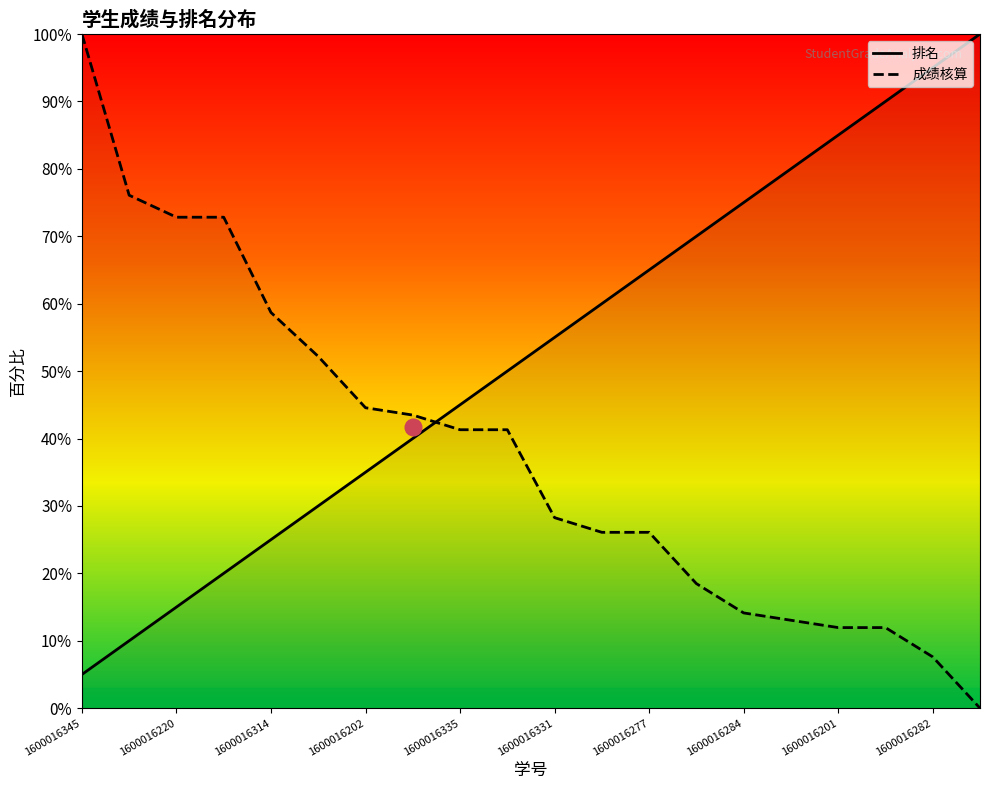

List the series in order of their peak value, lowest first.

排名, 成绩核算